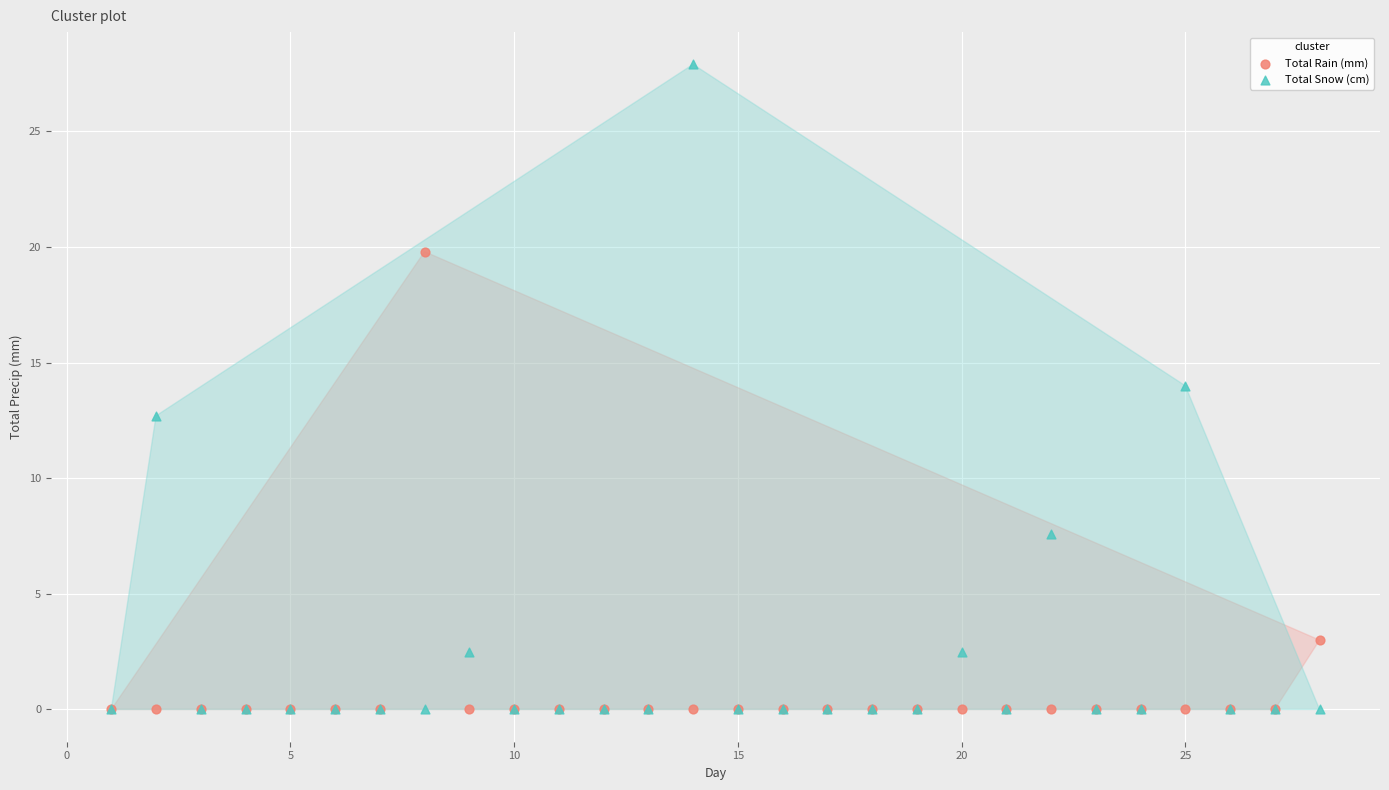

In the Total Rain (mm) series, what Y value is closest to 9?

3.0